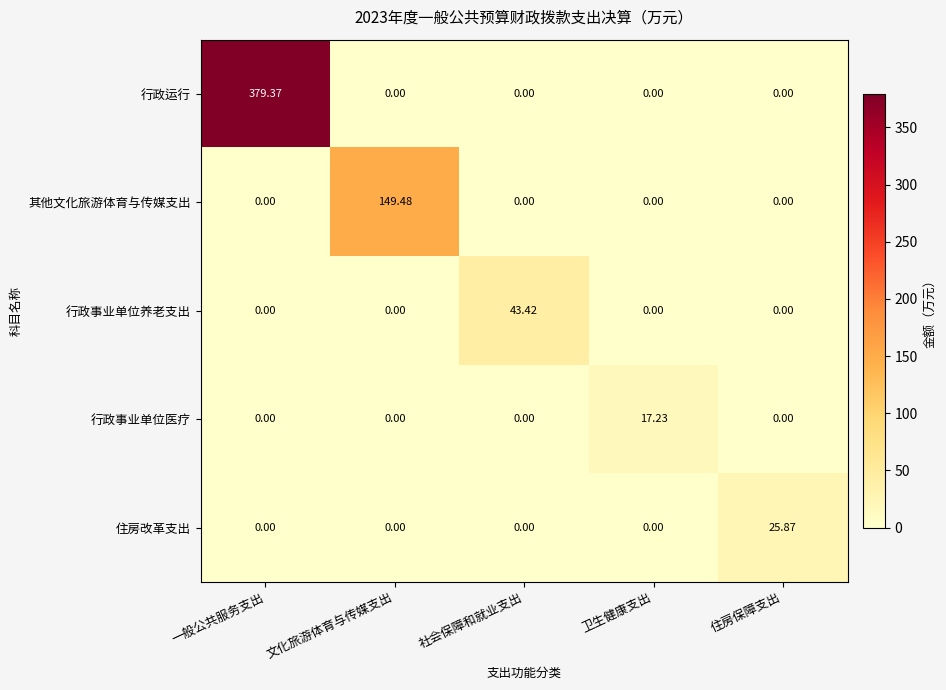

Which series has the largest range (max minus min)?

行政运行